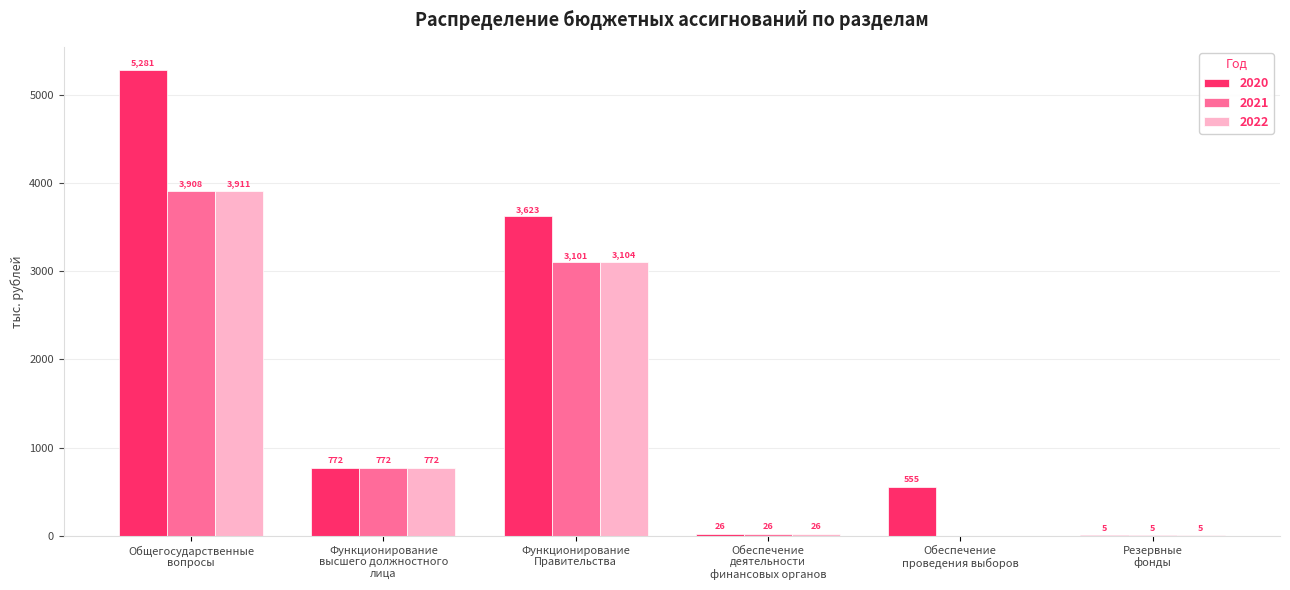

Which series has the largest total across all categories?

2020